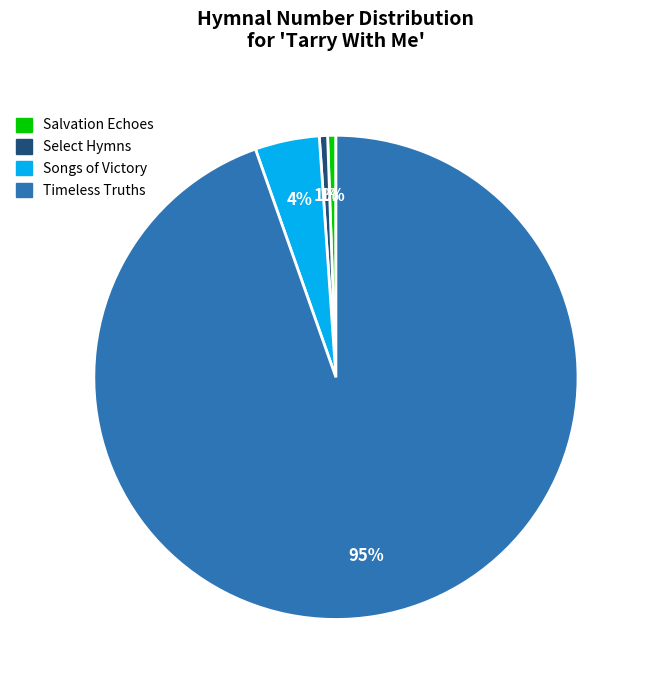

The Select Hymns slice represents 1% of the pie. True or false?

True